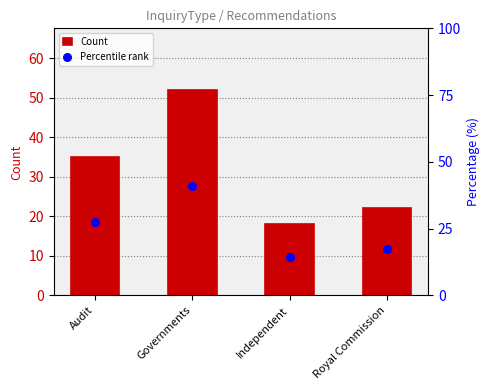

Which series contains the highest Y value?

Count